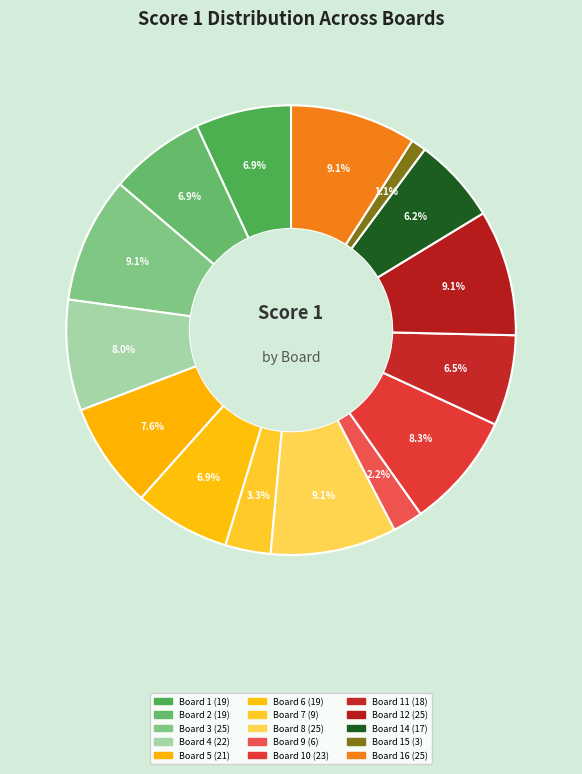

To the nearest percent, what is the average slice percentage?

6%